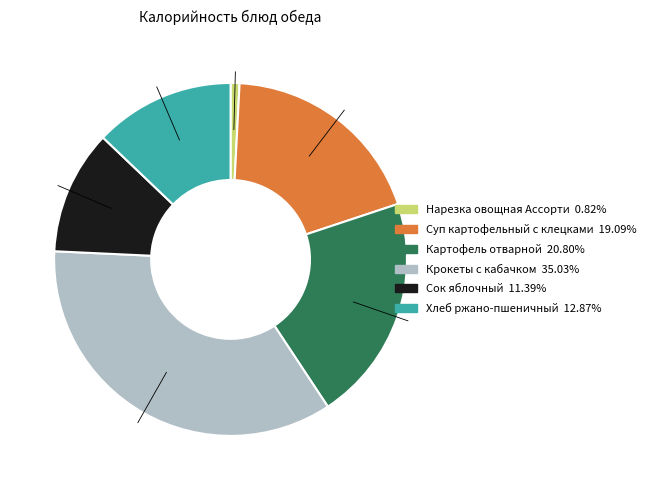

Rank the categories by value from lowest to highest.

Нарезка овощная Ассорти, Сок яблочный, Хлеб ржано-пшеничный, Суп картофельный с клецками, Картофель отварной, Крокеты с кабачком